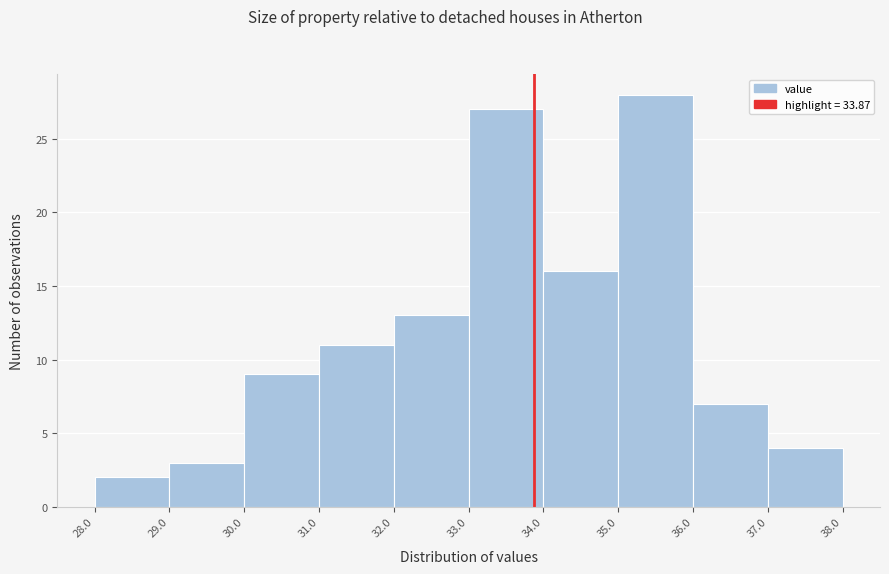

How tall is the bar that spans 29.0 to 30.0 on the x-axis? The values are not printed on the chart, so give them approximately, as read against the axis.

3